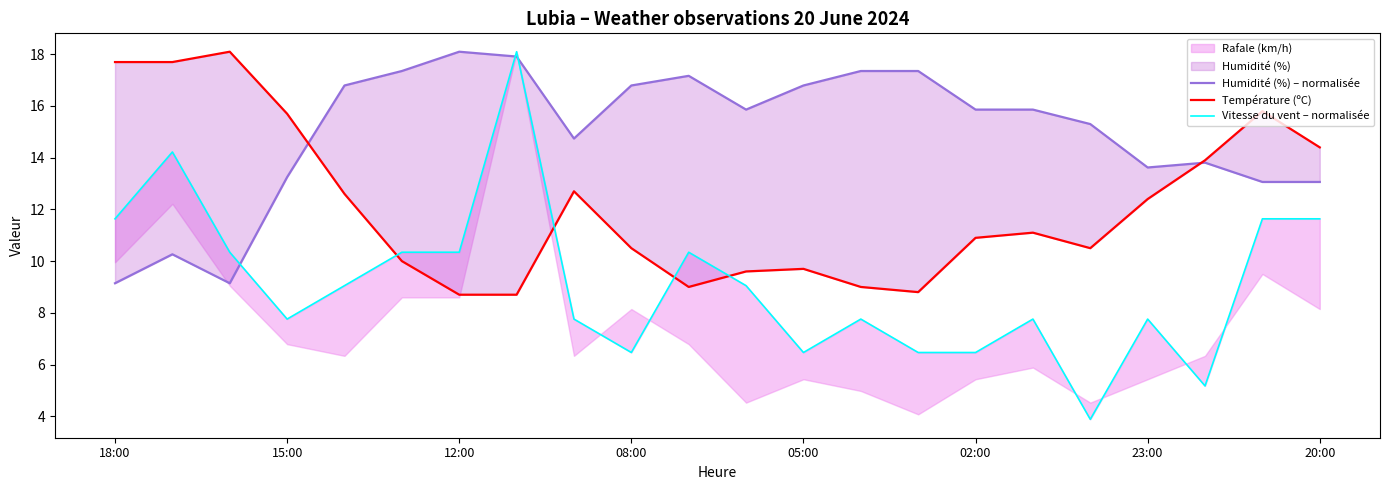

At how many categories does at least one series exceed 13?

22